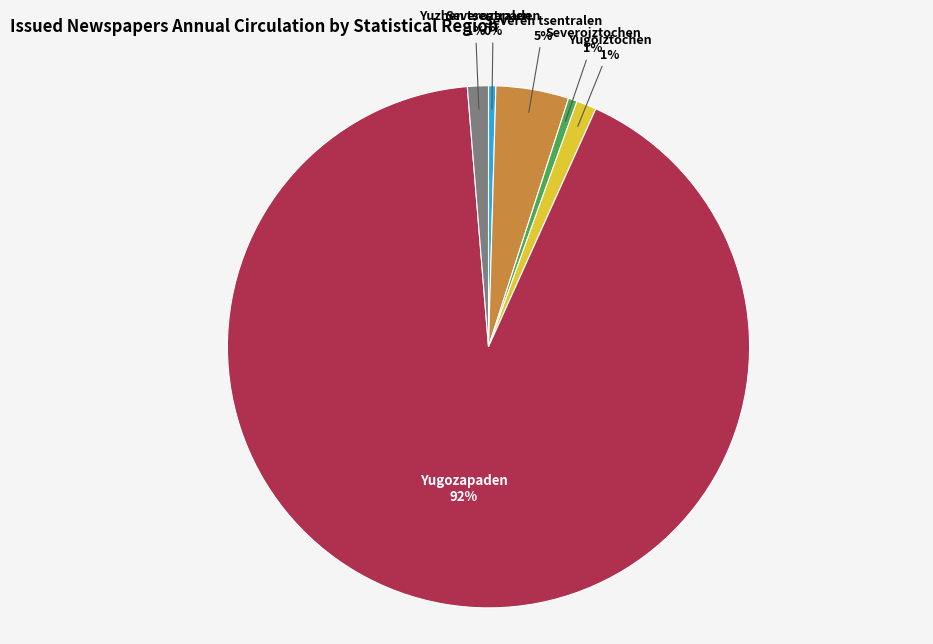

Do Severen tsentralen and Yuzhen tsentralen together represent more than half of the pie?

No